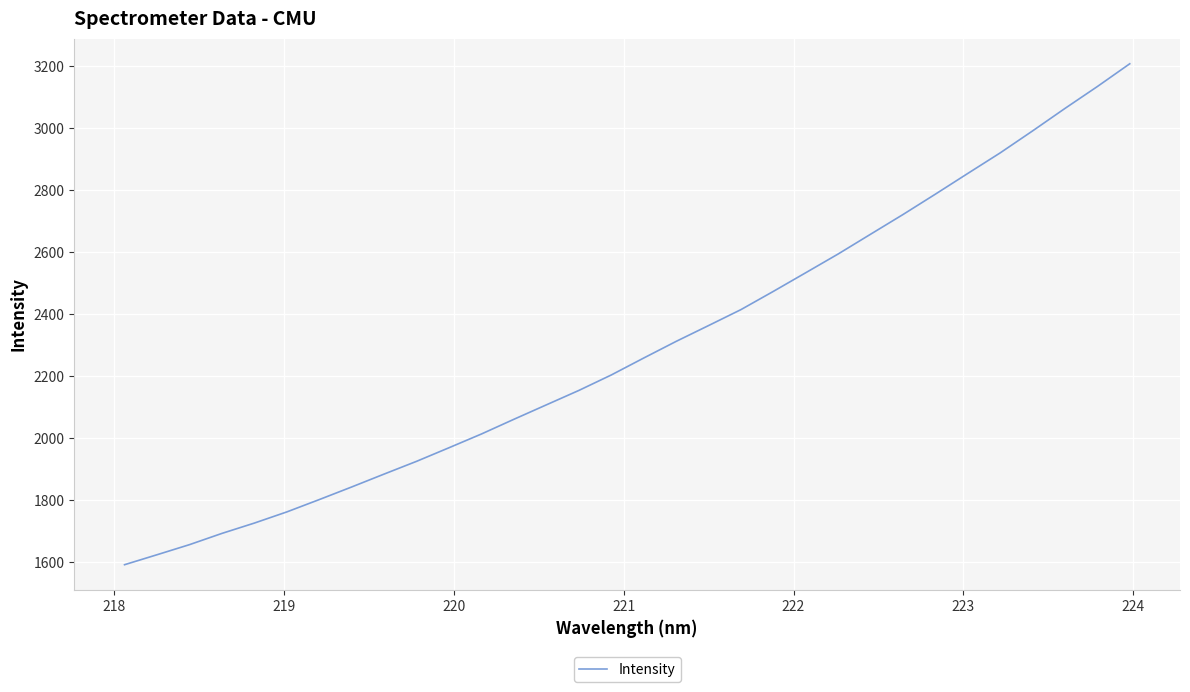

What is the greatest value displayed?

3208.5